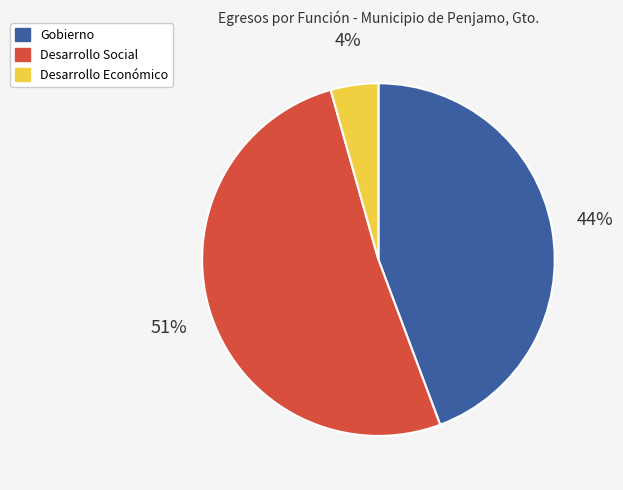

To the nearest percent, what is the difference between the Desarrollo Social and Gobierno slice percentages?

7%